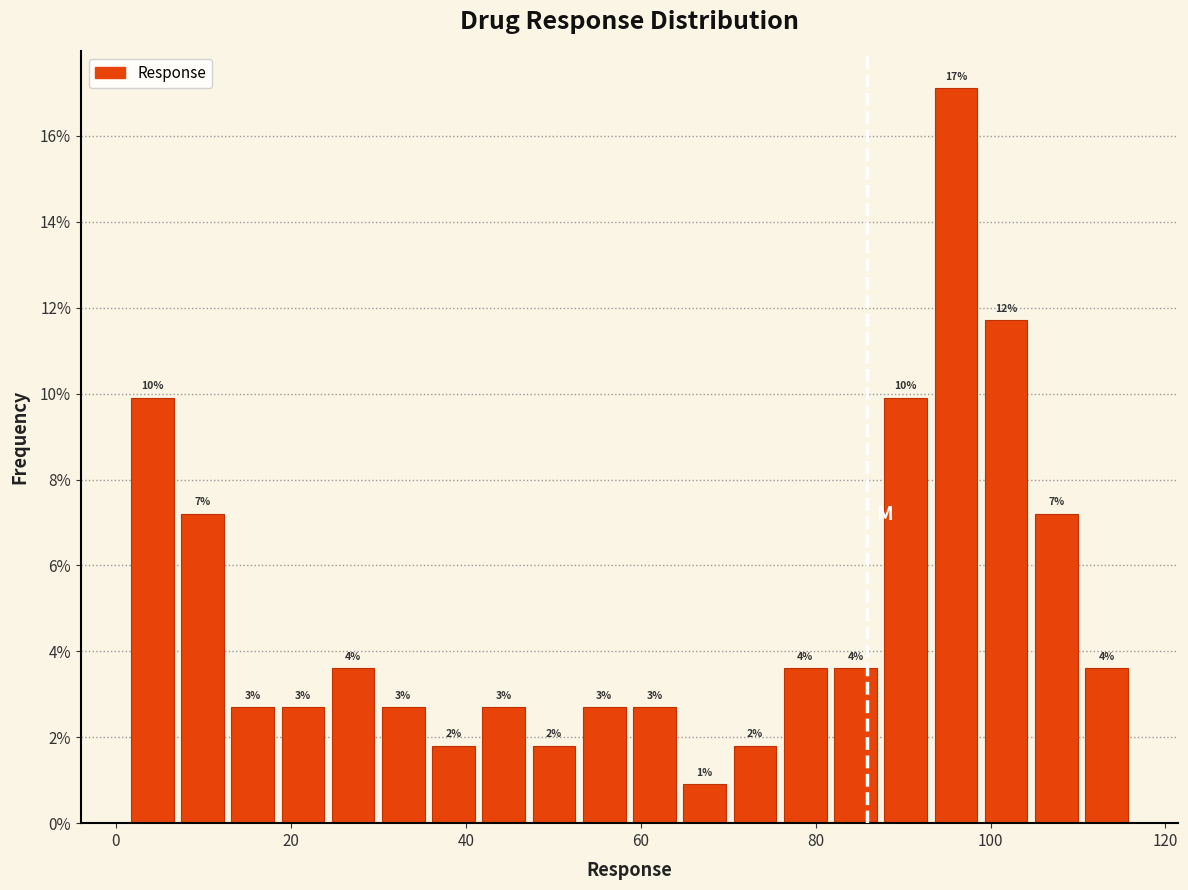

Read against the x-axis, roughly where is the centre of the tallest bar?

96